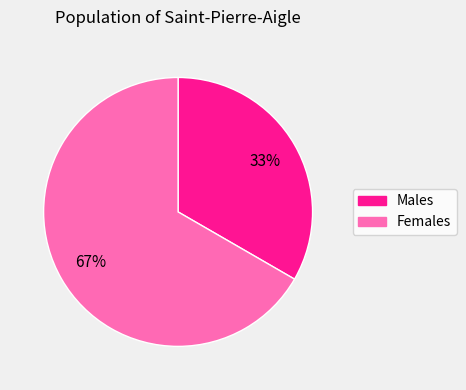

True or false: Males accounts for 33% of the total.

True